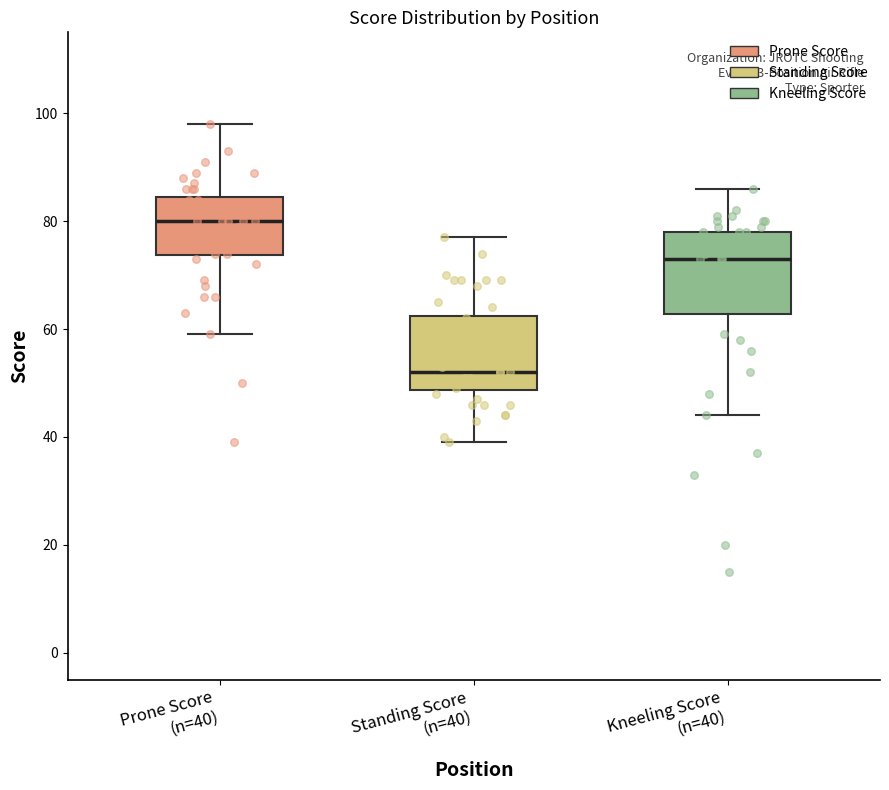

Reading left to right, transcribe this box plot: for each box, give where its median line is, the range the box spans, and where its two whiskers end, as read against the y-axis. The values are not printed on the chart, so give them approximately, as read against the axis.

Prone Score (n=40): median 80, box 74 to 84, whiskers 60 to 98
Standing Score (n=40): median 52, box 48 to 62, whiskers 40 to 78
Kneeling Score (n=40): median 74, box 62 to 78, whiskers 44 to 86